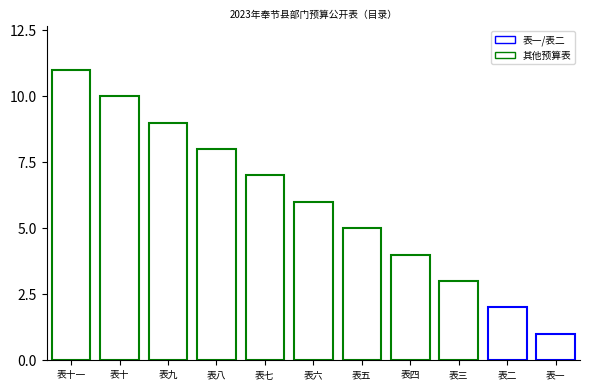

What is the difference between the second highest and second lowest values?

8